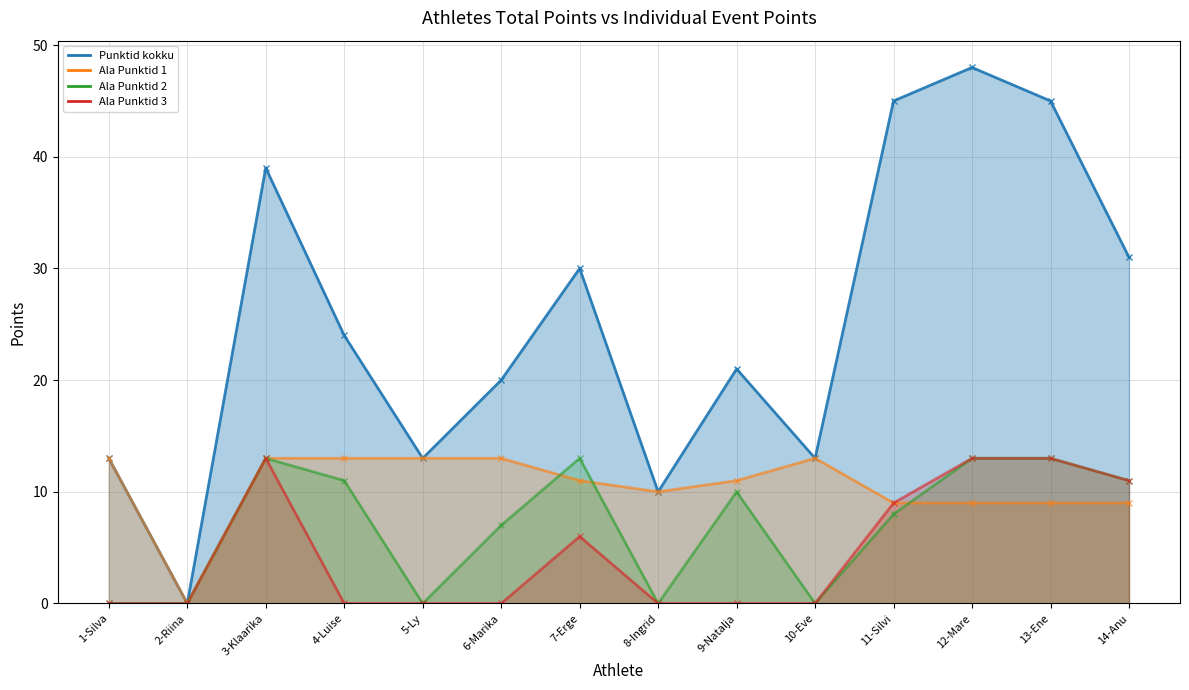

At which category does Punktid kokku reach its first local peak?

3-Klaarika